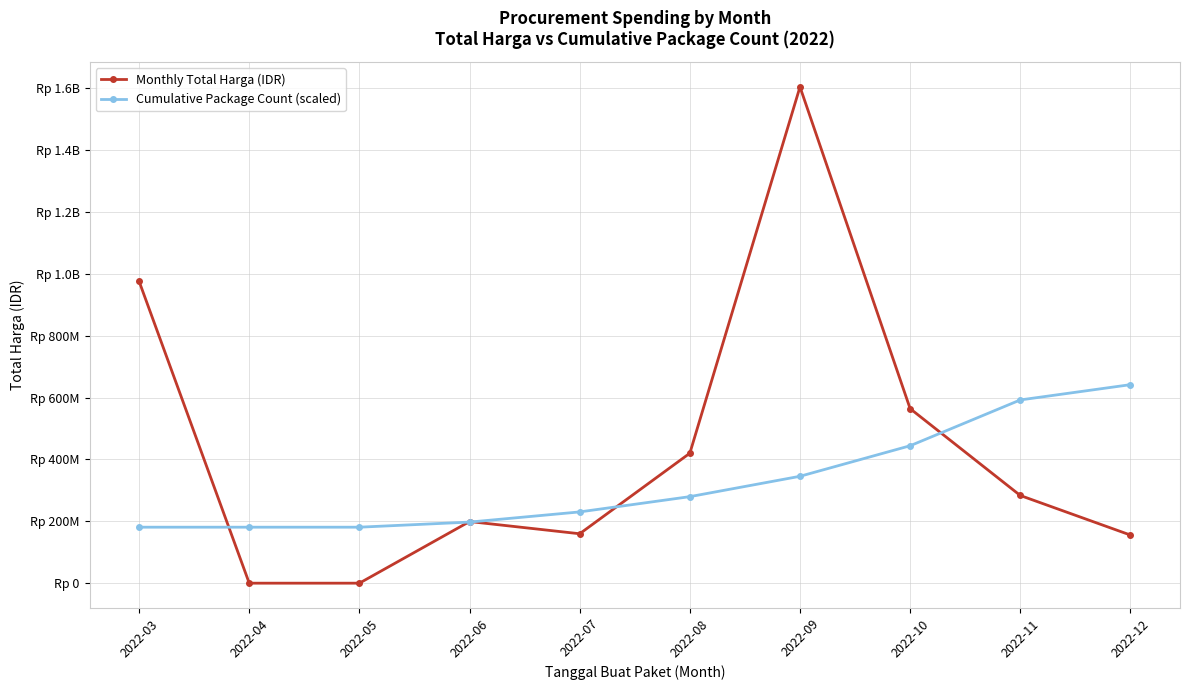

True or false: Cumulative Package Count (scaled) and Monthly Total Harga (IDR) intersect in this chart.

True